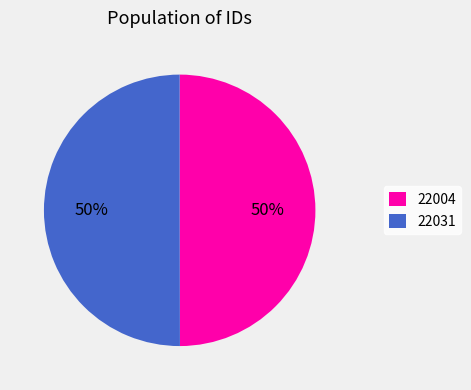

How many segments does this pie chart have?

2